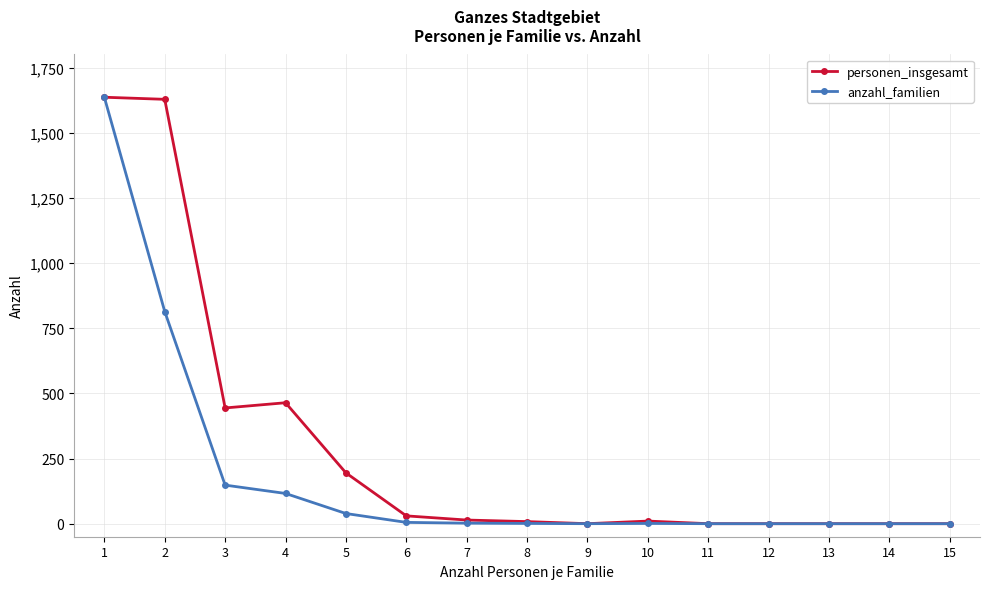

Where is personen_insgesamt nearest to the value 818?

4